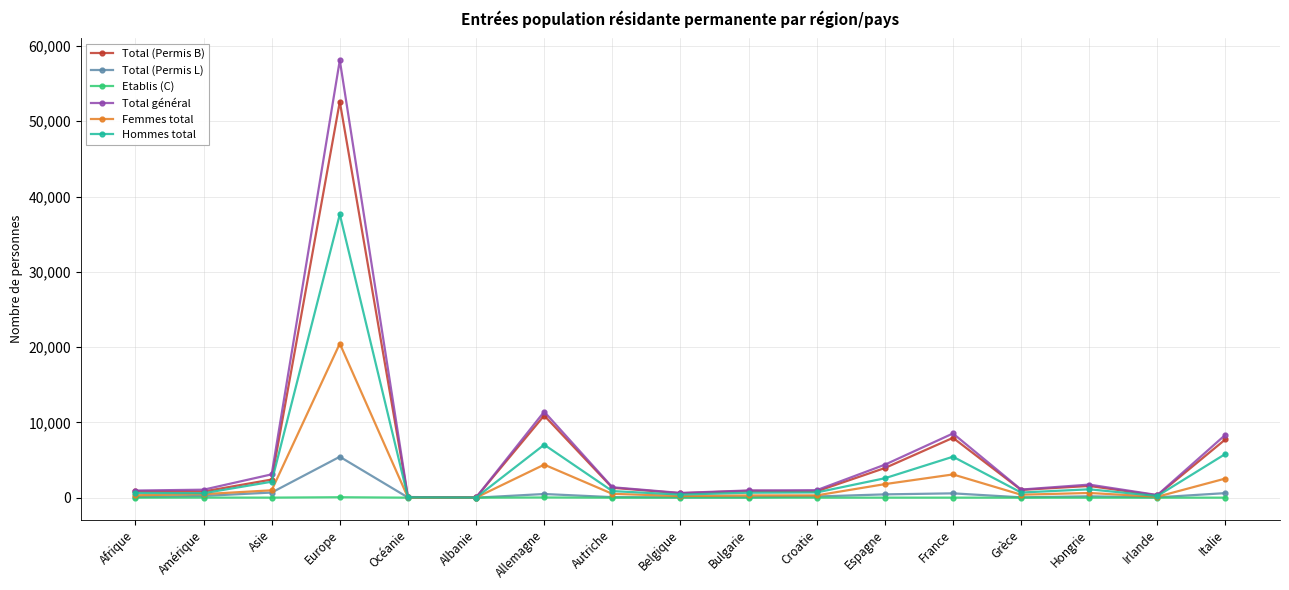

What is the maximum value shown in the chart?

58097